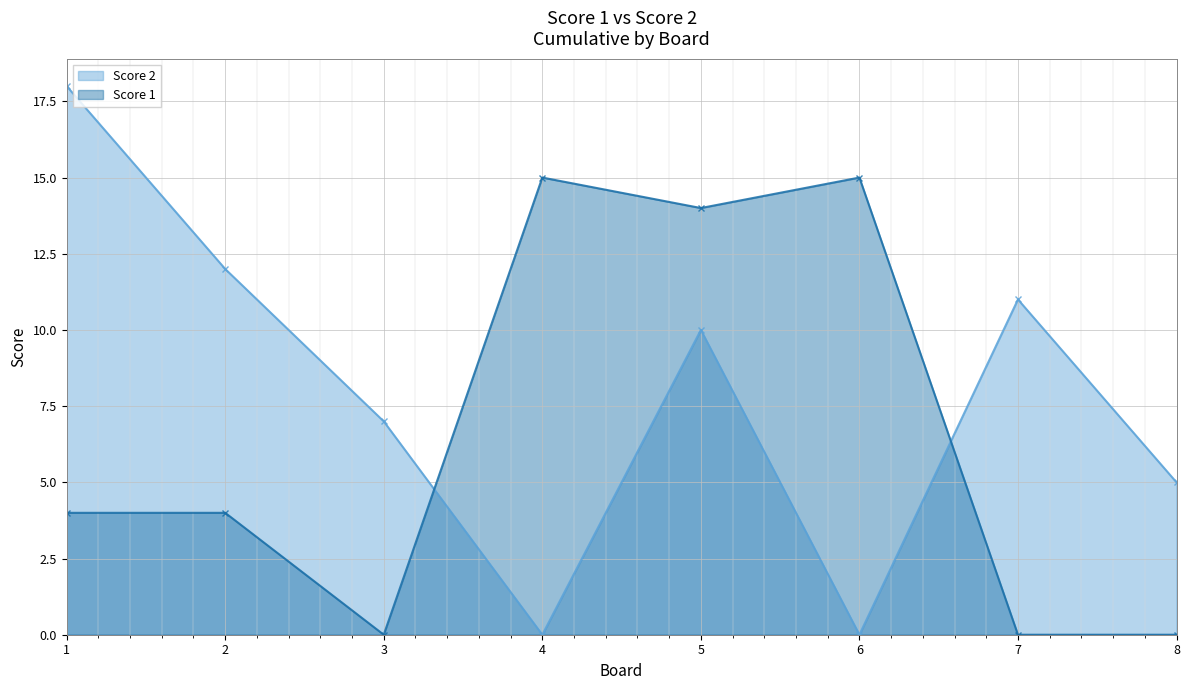

What is the maximum value shown in the chart?

18